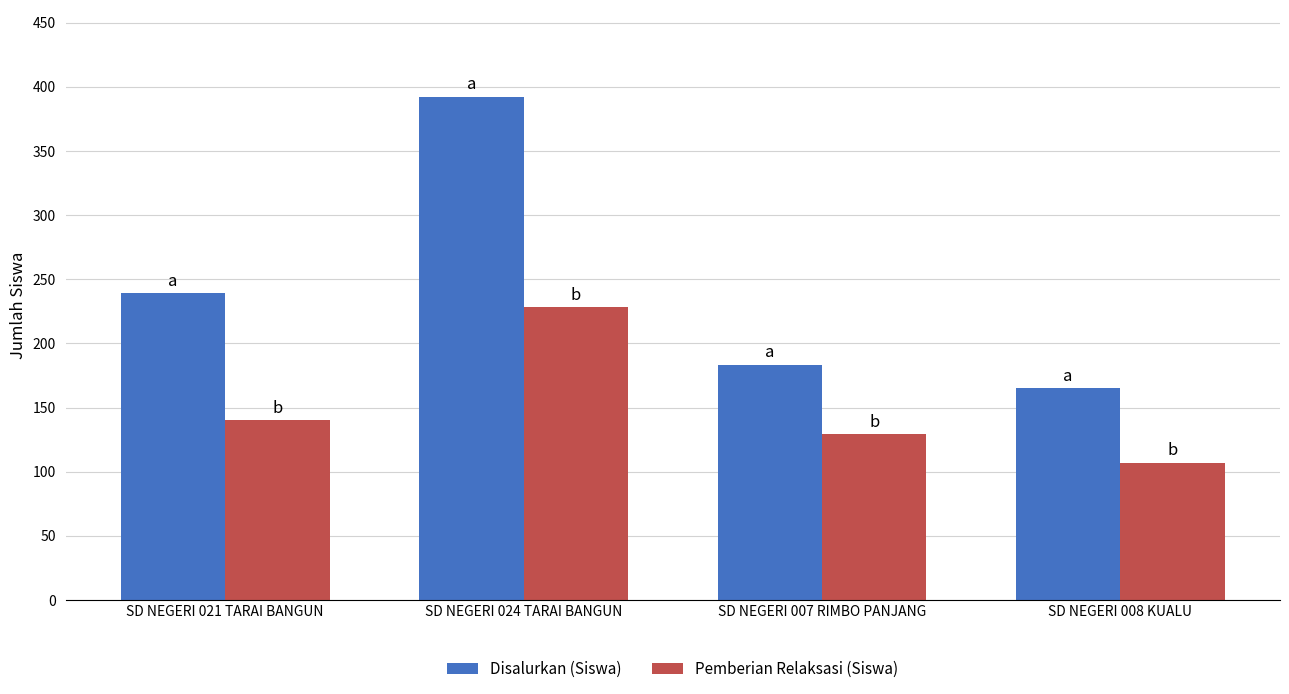

The value of Pemberian Relaksasi (Siswa) at SD NEGERI 021 TARAI BANGUN is 37. True or false?

False